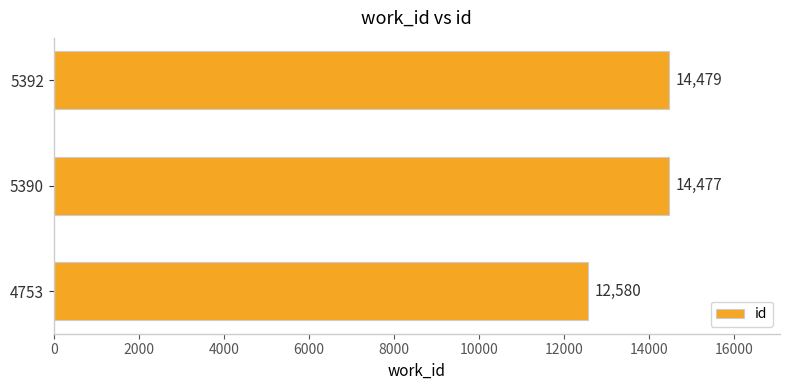

Rank the categories by value from highest to lowest.

5392, 5390, 4753